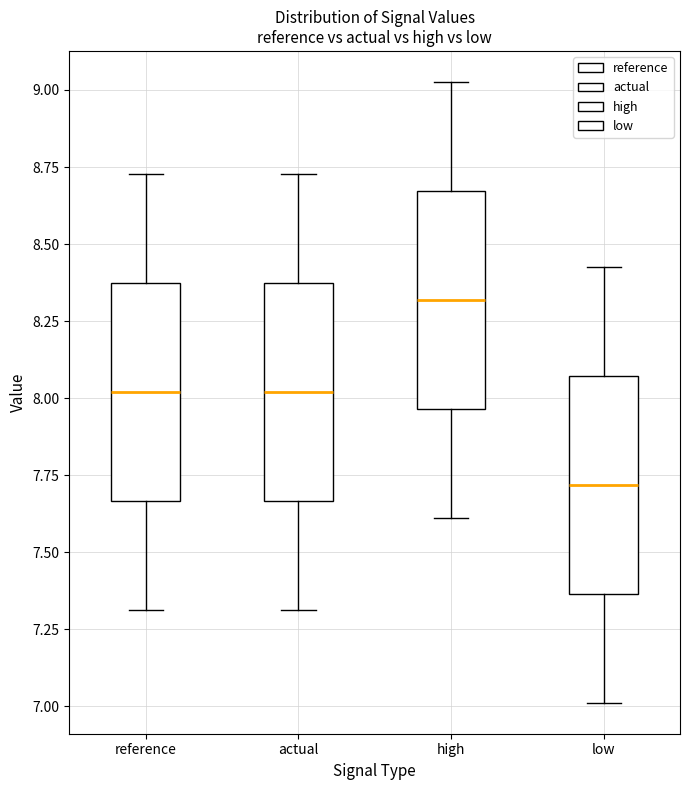

Reading left to right, transcribe this box plot: for each box, give where its median line is, the range the box spans, and where its two whiskers end, as read against the y-axis. The values are not printed on the chart, so give them approximately, as read against the axis.

reference: median 8.00, box 7.65 to 8.35, whiskers 7.30 to 8.75
actual: median 8.00, box 7.65 to 8.35, whiskers 7.30 to 8.75
high: median 8.30, box 7.95 to 8.65, whiskers 7.60 to 9.05
low: median 7.70, box 7.35 to 8.05, whiskers 7.00 to 8.45